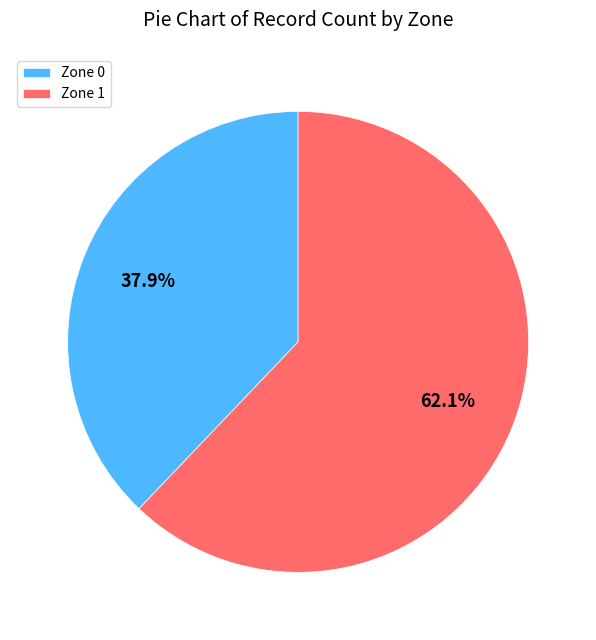

Rank the categories by value from highest to lowest.

Zone 1, Zone 0